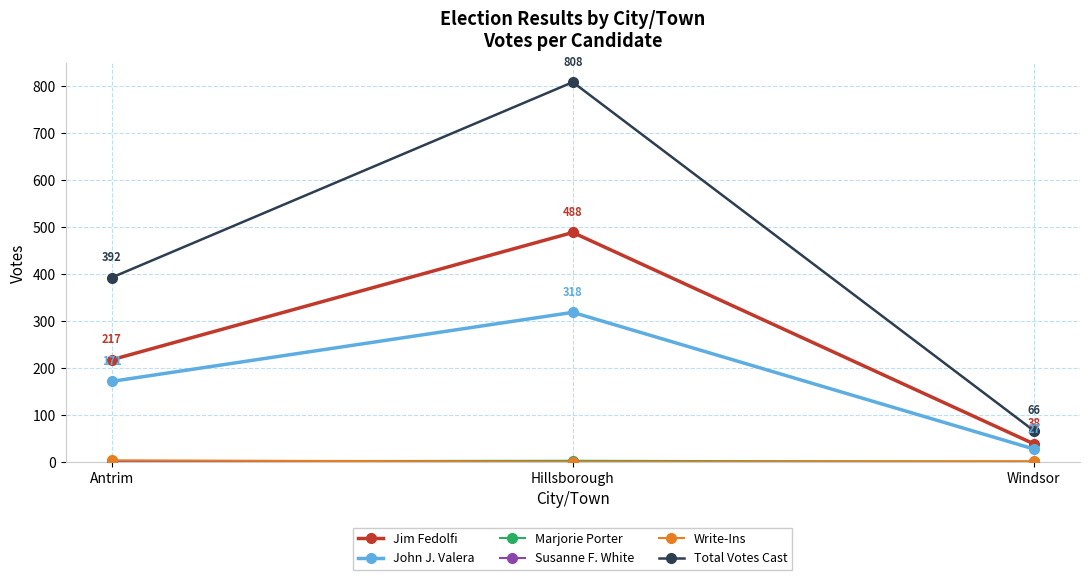

What is the maximum value shown in the chart?

808